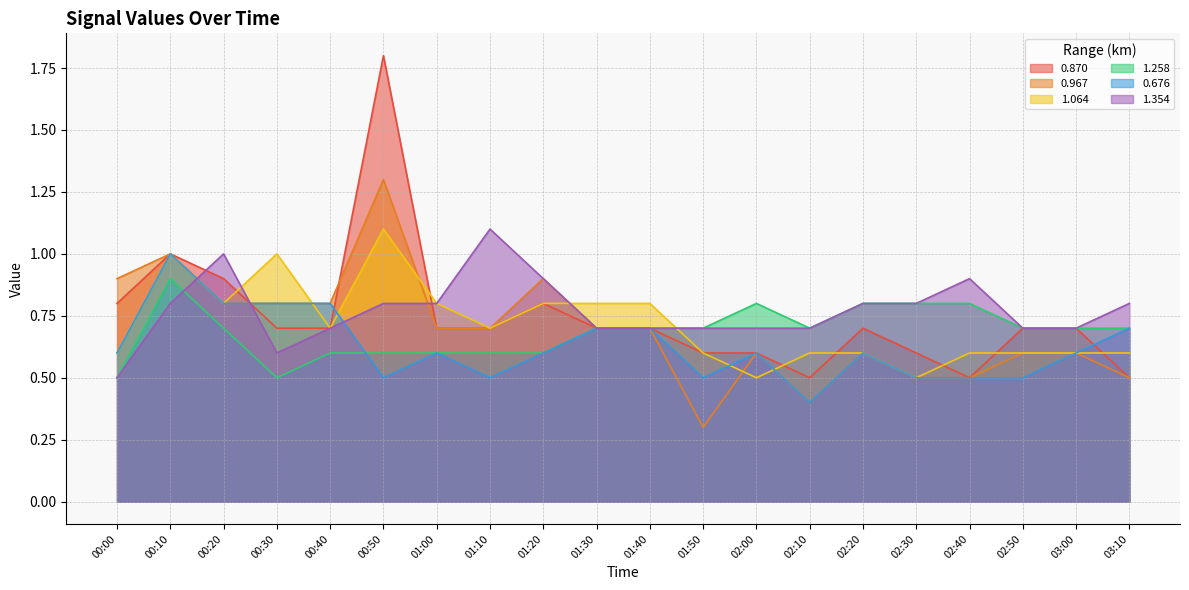

What is the difference between the second highest and second lowest values in the 0.967 series?

0.6